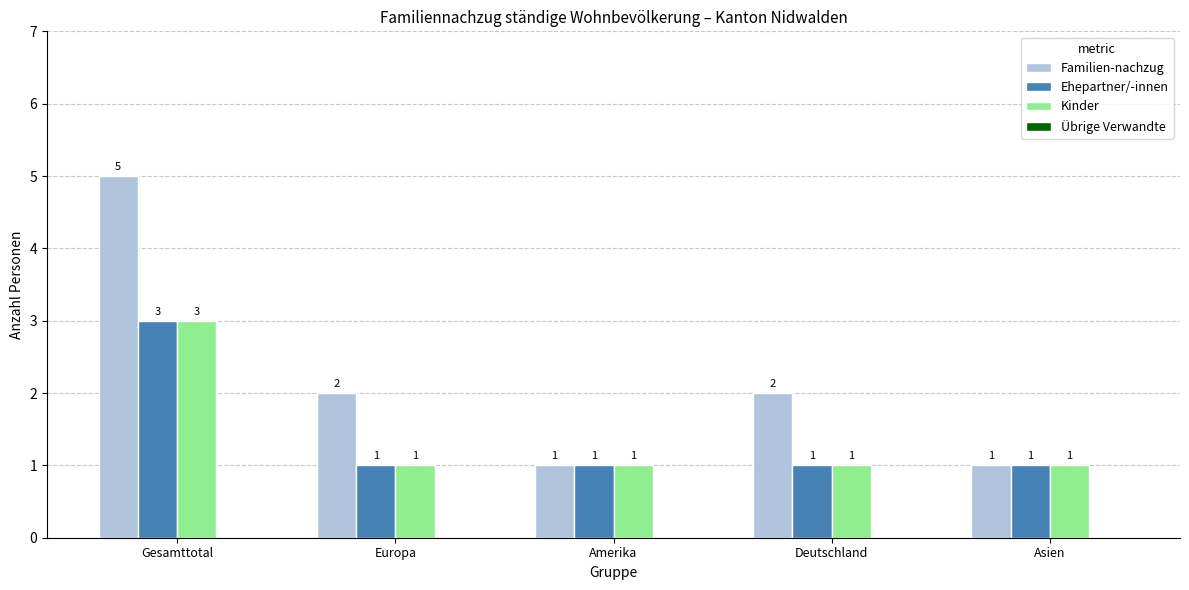

What is the greatest value displayed?

5